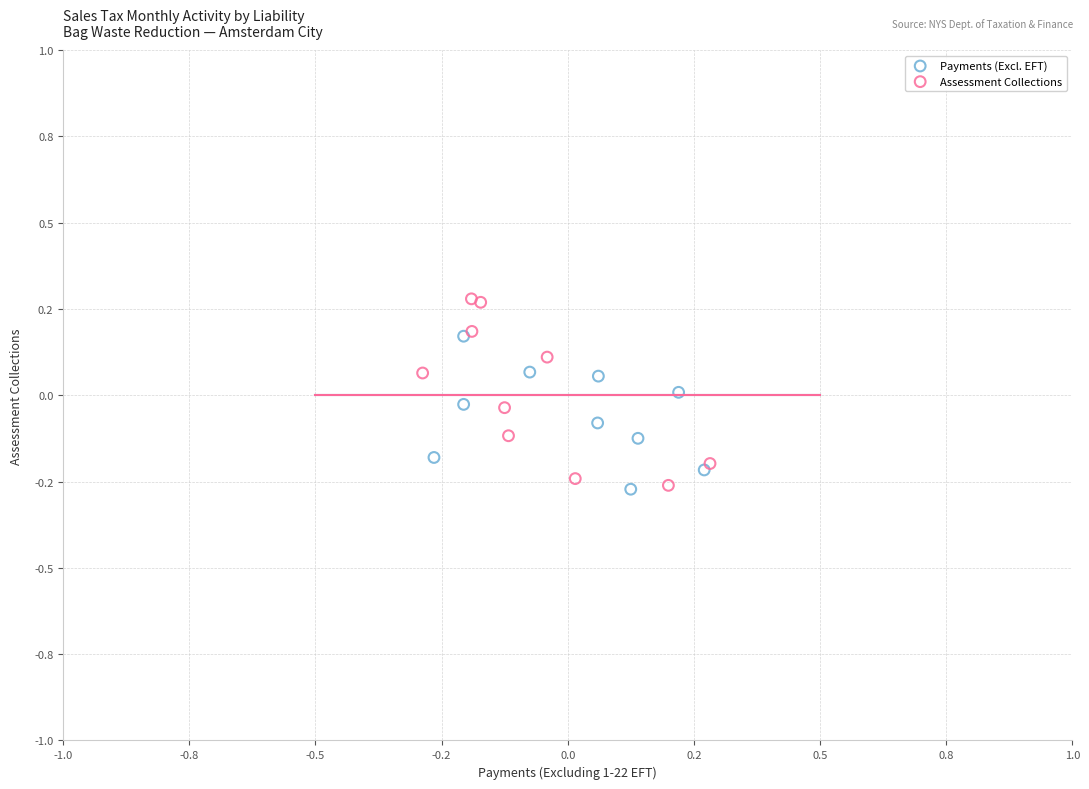

What are all the series names shown in the legend?

Payments (Excl. EFT), Assessment Collections